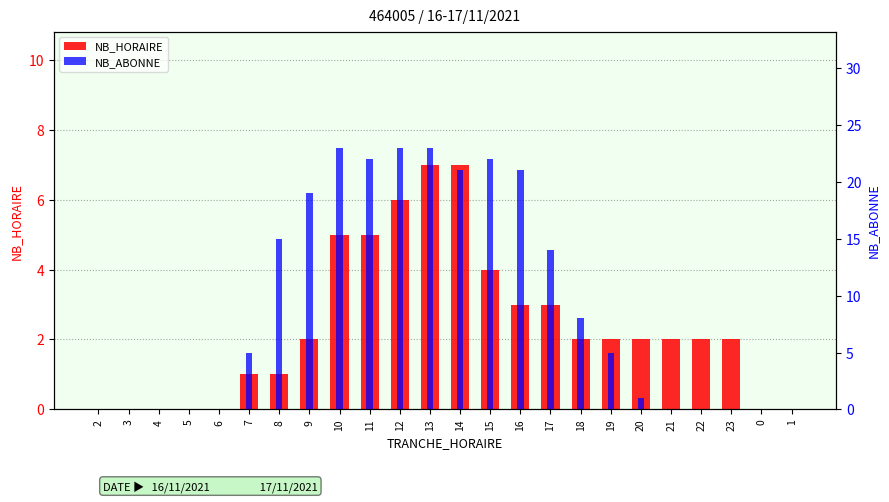

At which category is the sum across all series the highest?

13